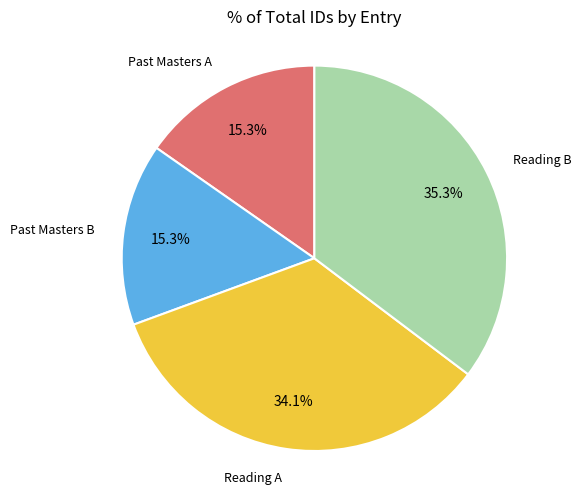

Is there a majority slice in this chart?

No